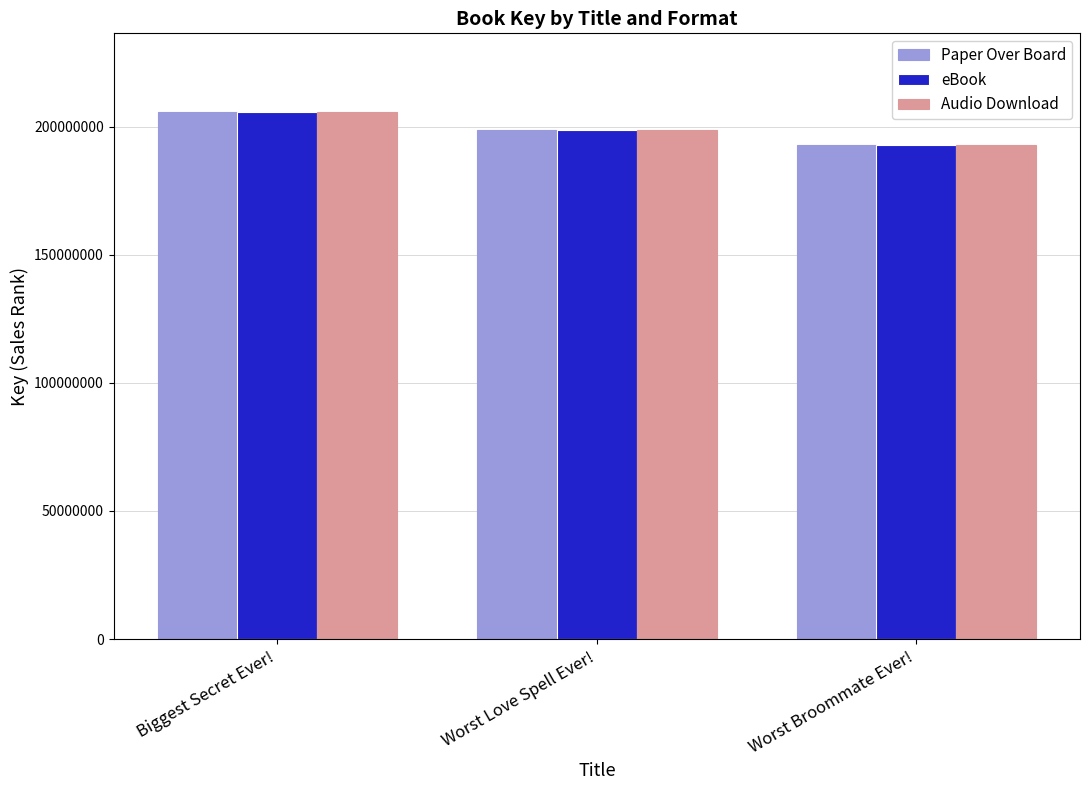

What is the label of the 1st bar from the left?

Biggest Secret Ever!